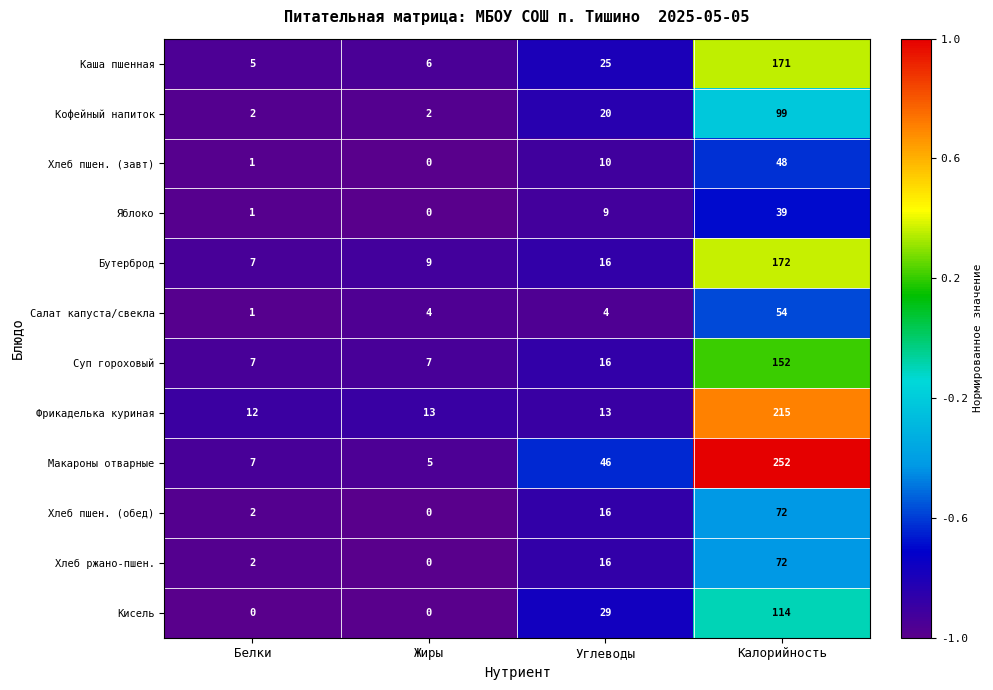

Rank the categories by Хлеб ржано-пшен. value from highest to lowest.

Калорийность, Углеводы, Белки, Жиры